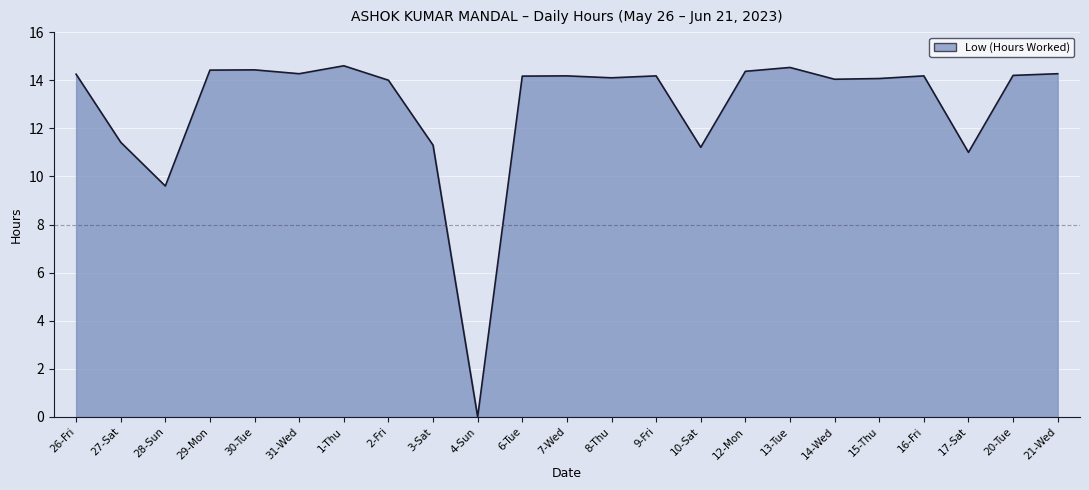

What is the ratio of the value at 2-Fri to the value at 8-Thu?

1.0